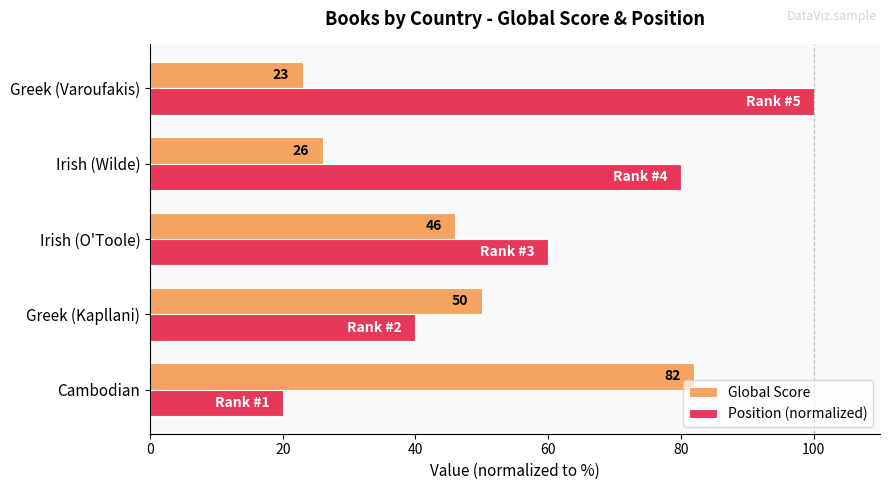

Where is Position (normalized) nearest to the value 60?

Irish (O'Toole)